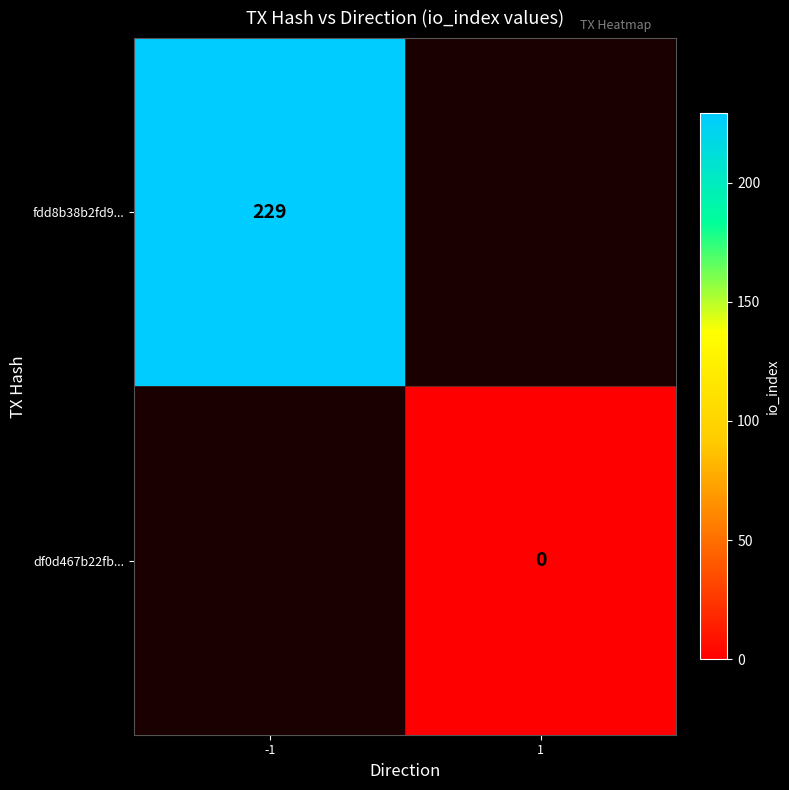

Is the value of df0d467b22fb... at 1 greater than the value of fdd8b38b2fd9... at -1?

No